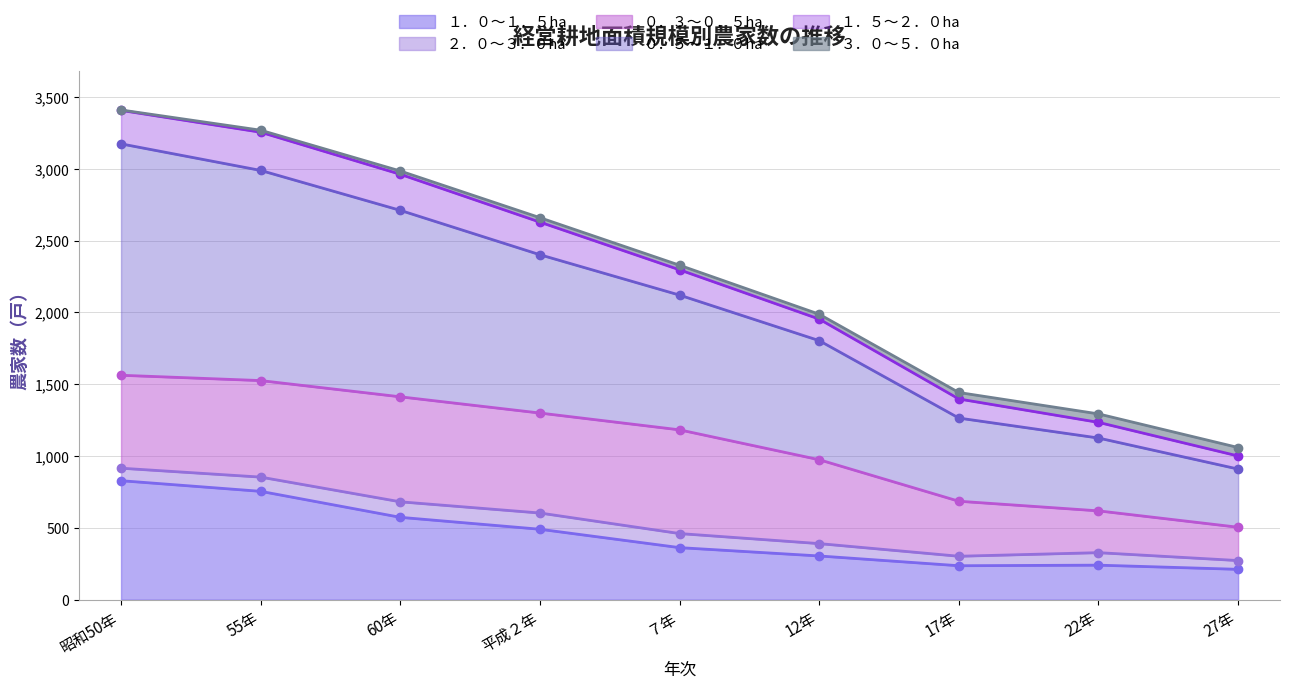

True or false: ０．３～０．５ha has a value of 672 at 55年.

True